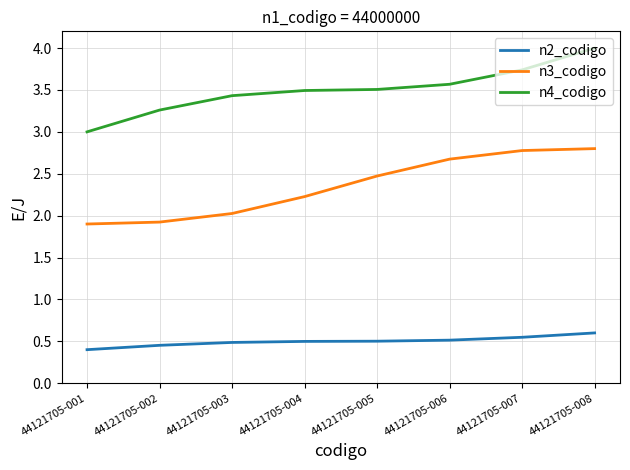

True or false: n3_codigo has a value of 2.0 at 44121705-003.

True